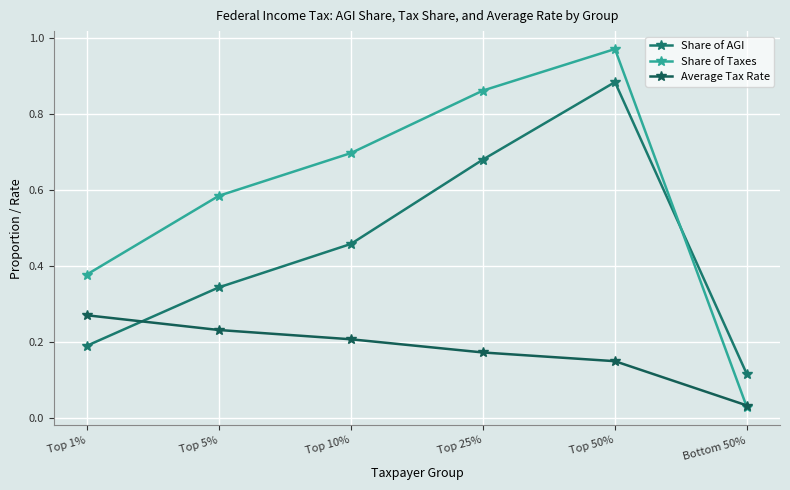

At which label does Share of Taxes reach its peak?

Top 50%